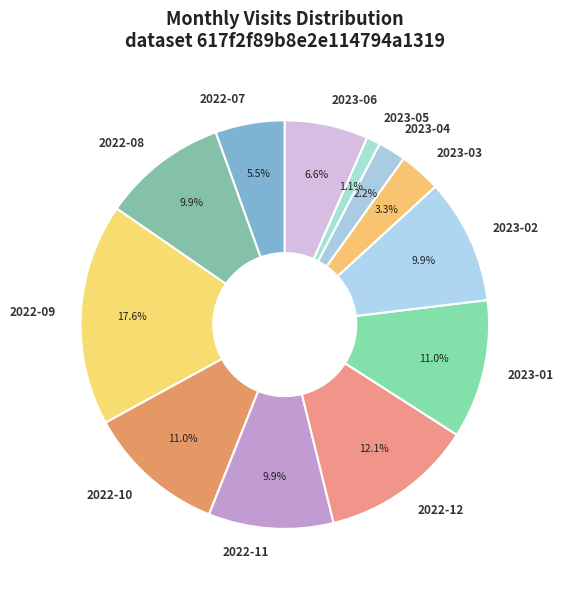

To the nearest percent, what is the difference between the 2023-01 and 2023-04 slice percentages?

9%